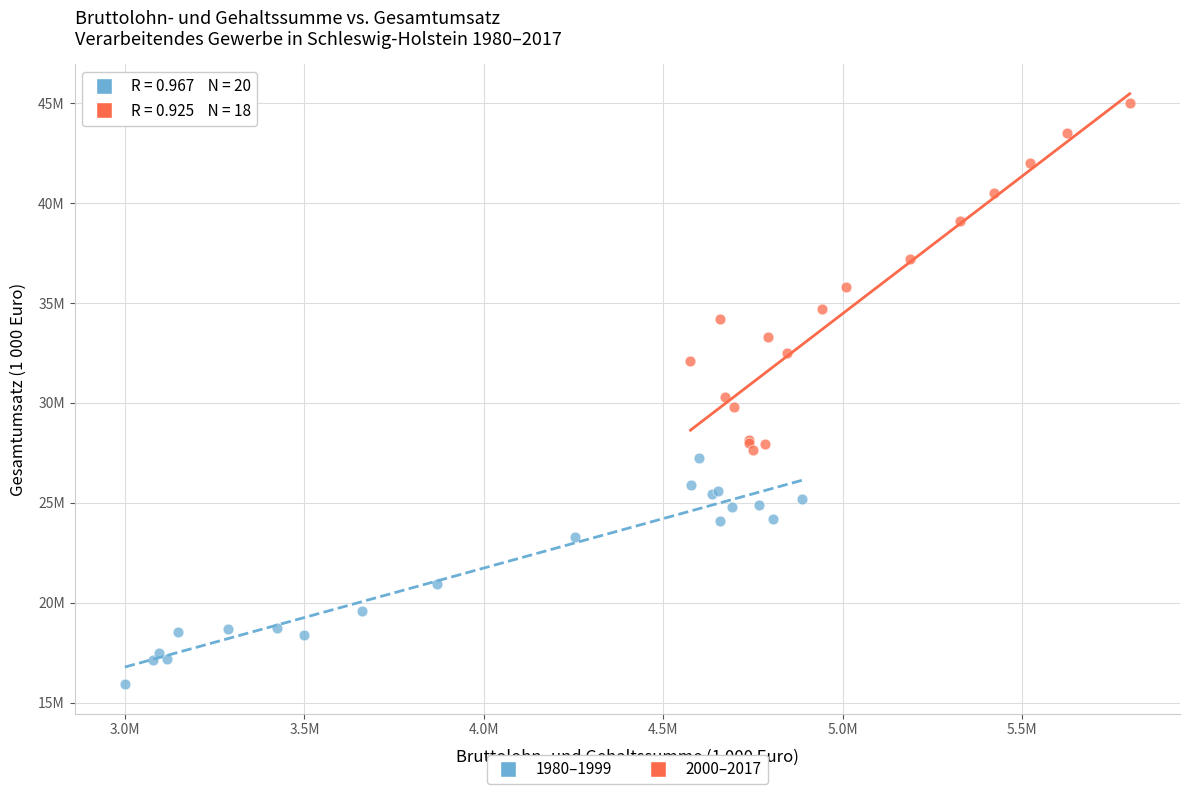

What are all the series names shown in the legend?

1980–1999, 2000–2017